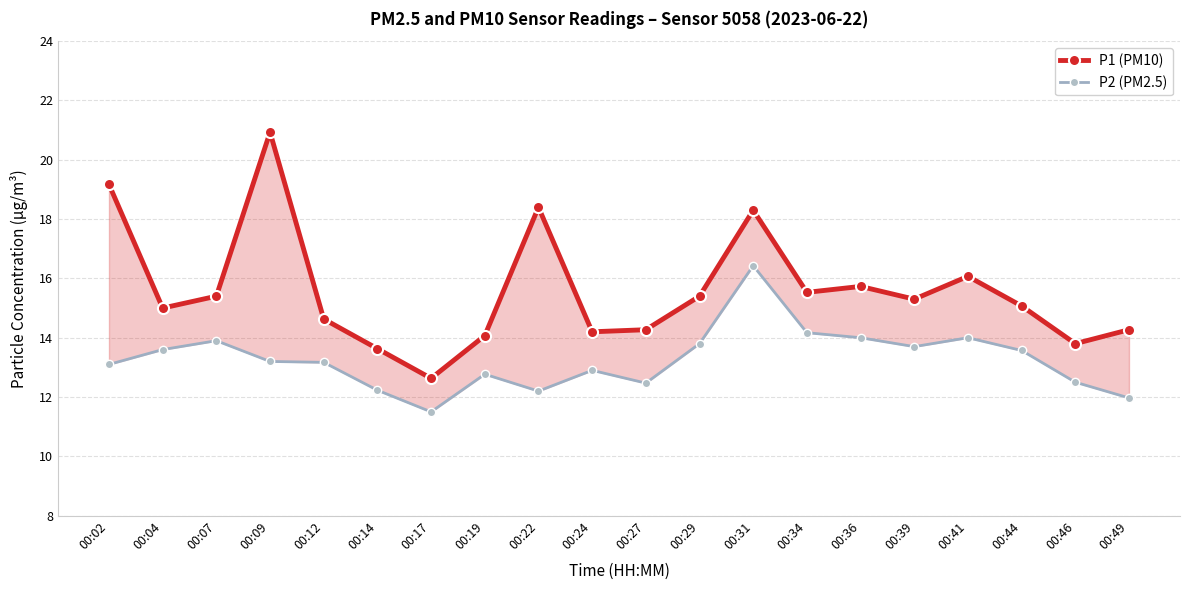

How many lines are shown in the chart?

2